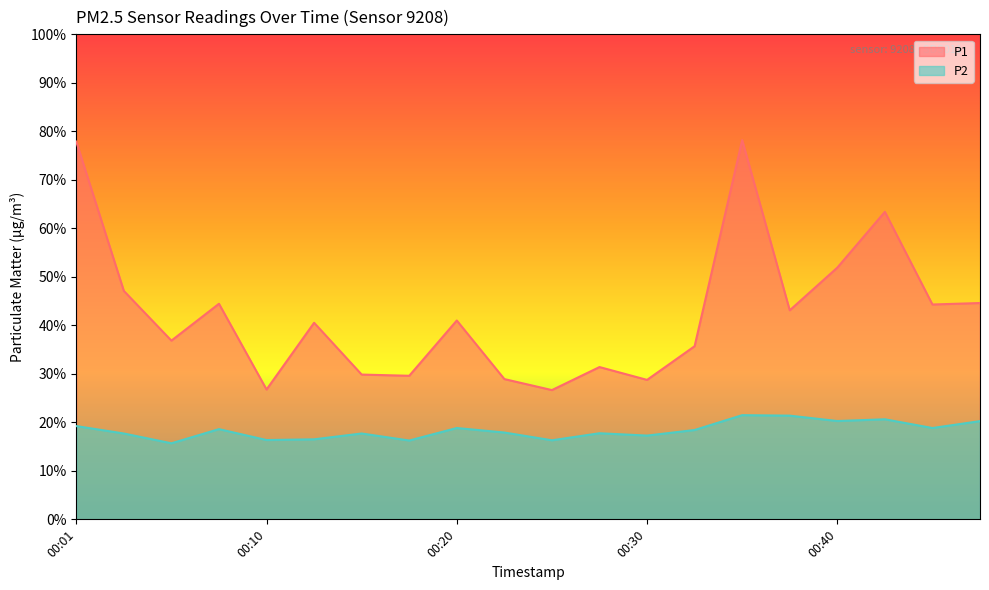

How many data points does each series have?

20